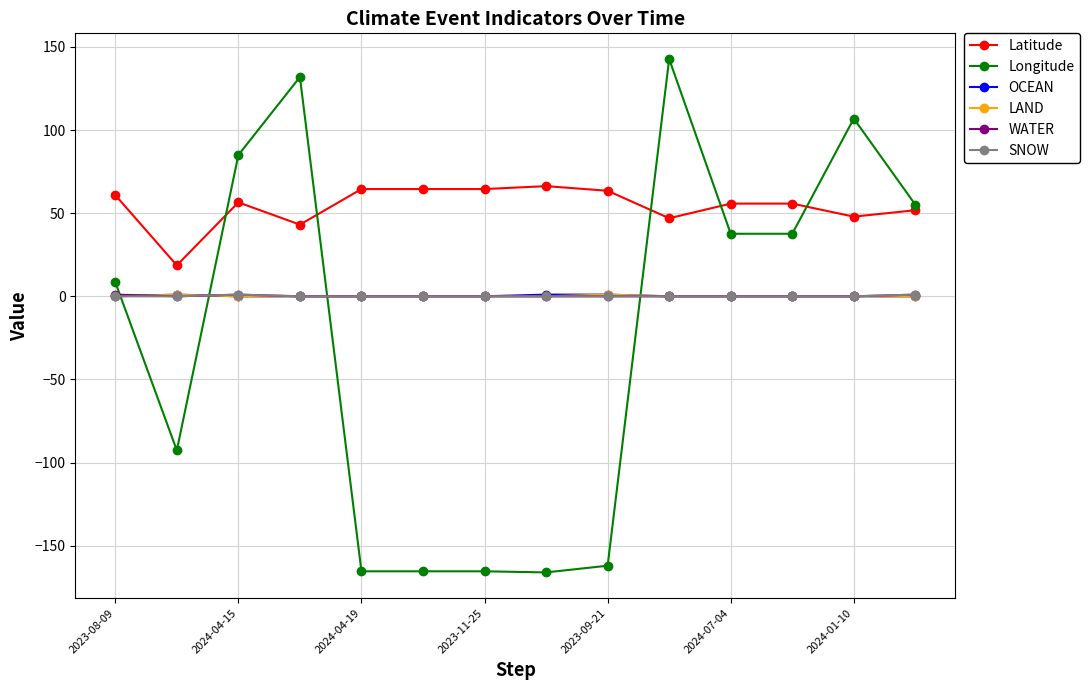

What is the value of the Latitude point at the 14th from the left?

51.8